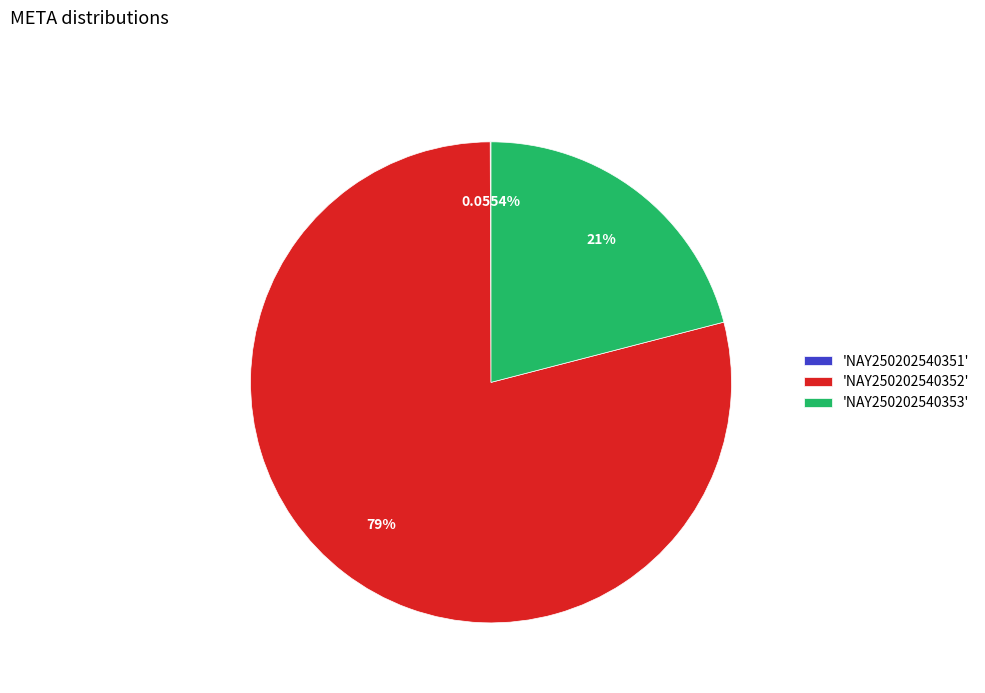

Which slice is the largest?

'NAY250202540352'